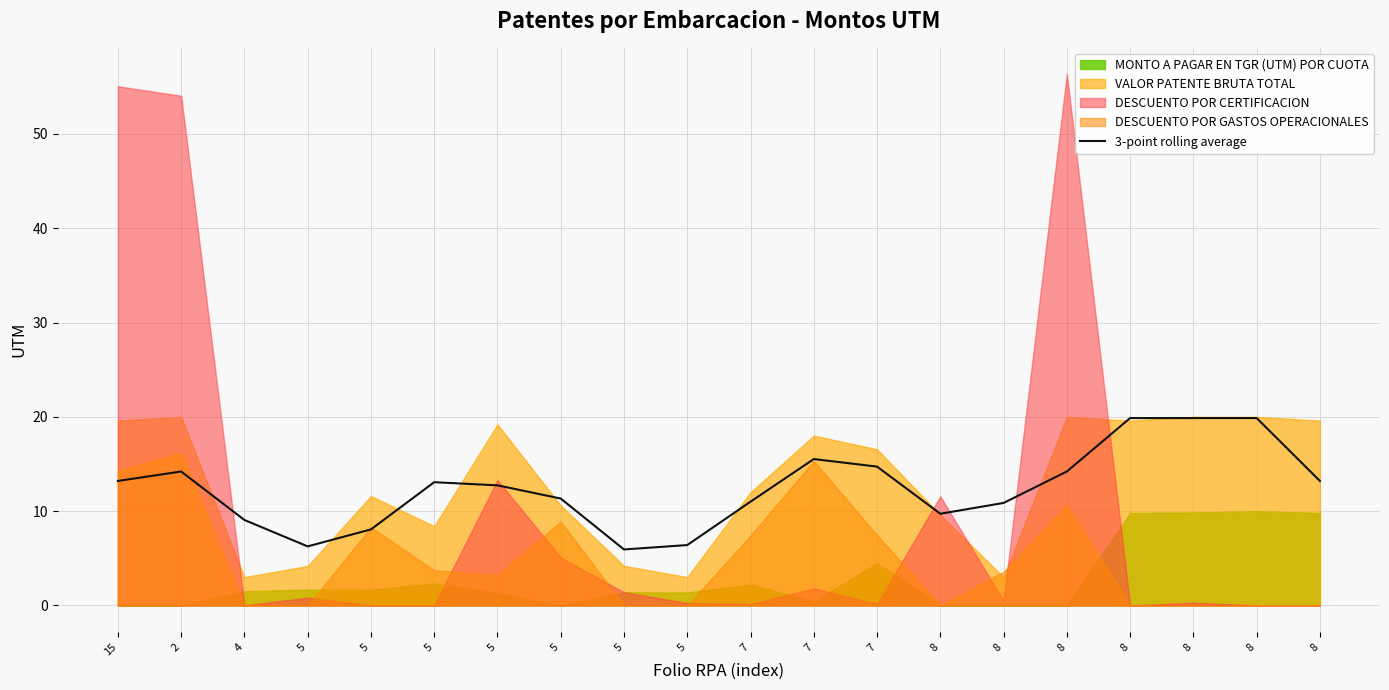

Reading left to right, transcribe all the data shown in this chart.

13.2	14.2	9.1	6.3	8.1	13.1	12.7	11.3	5.9	6.4	11.0	15.5	14.7	9.7	10.9	14.2	19.9	19.9	19.9	13.2